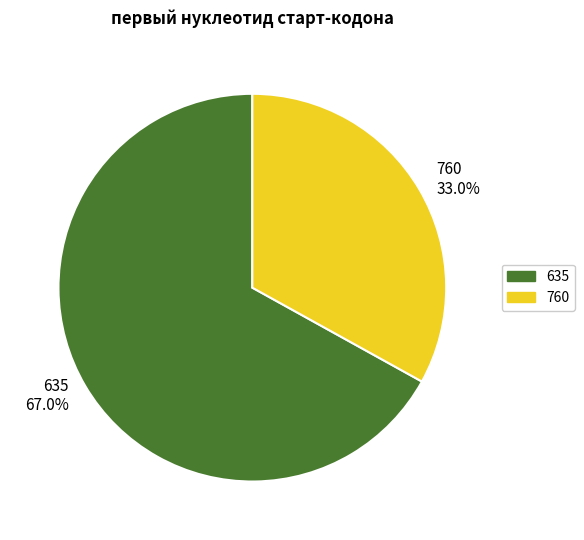

To the nearest percent, what portion does 635 represent?

67%